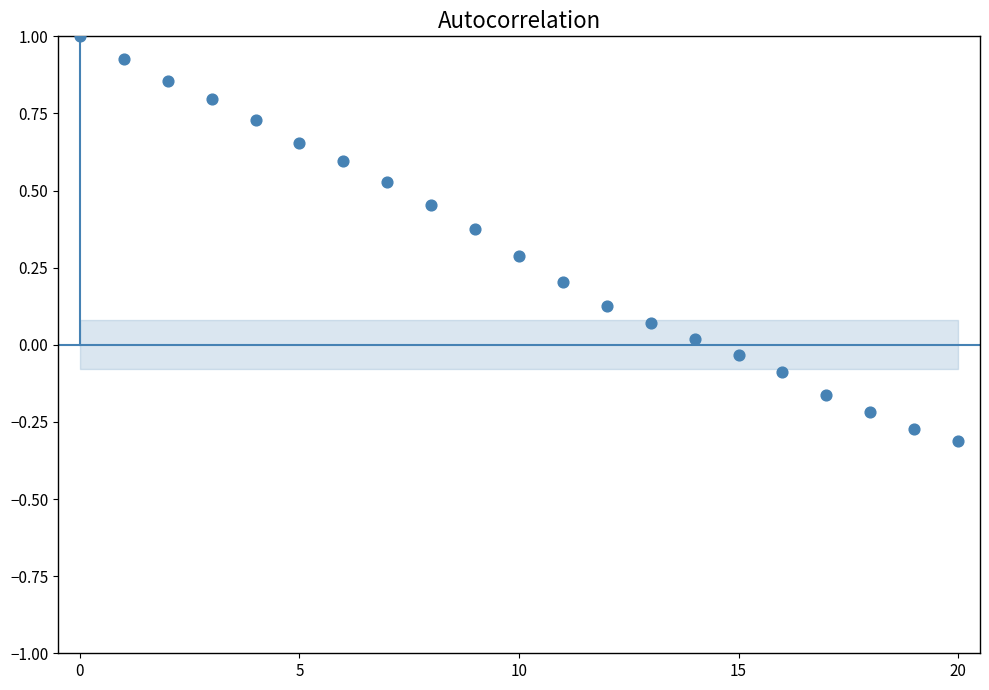

What is the range of Y values (max minus min)?

1.3